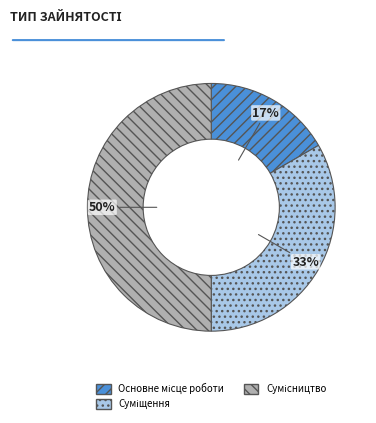

To the nearest percent, what is the average slice percentage?

33%